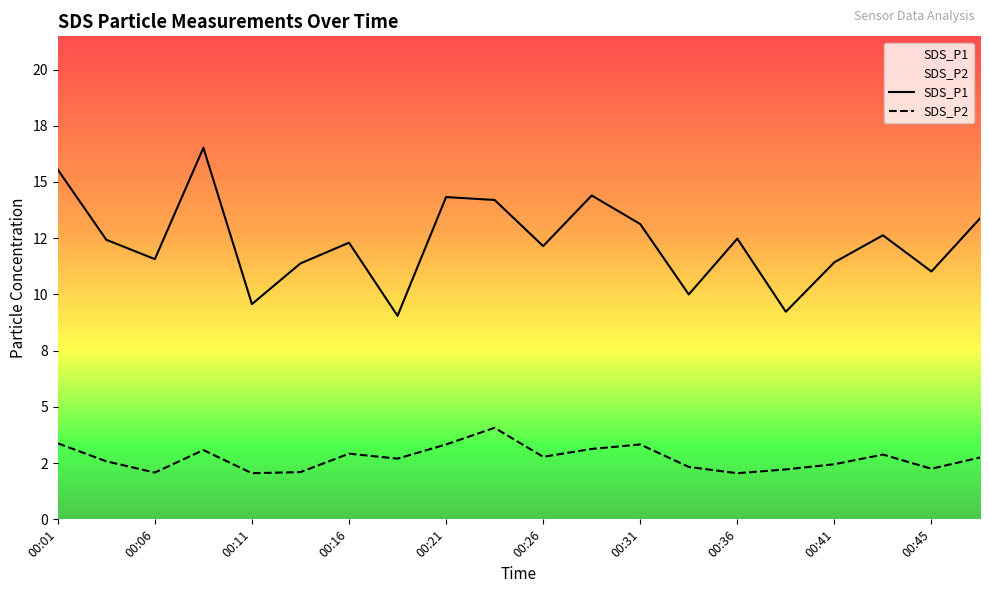

How many distinct data groups are displayed?

2